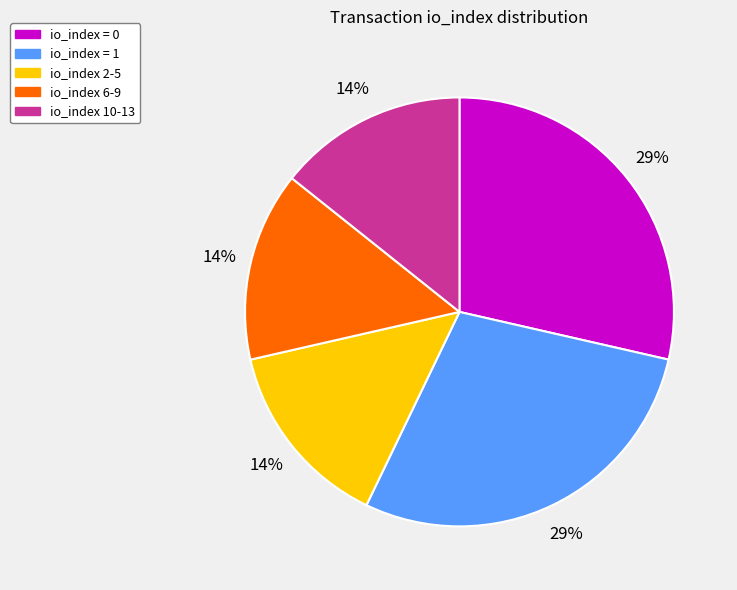

Is there a majority slice in this chart?

No